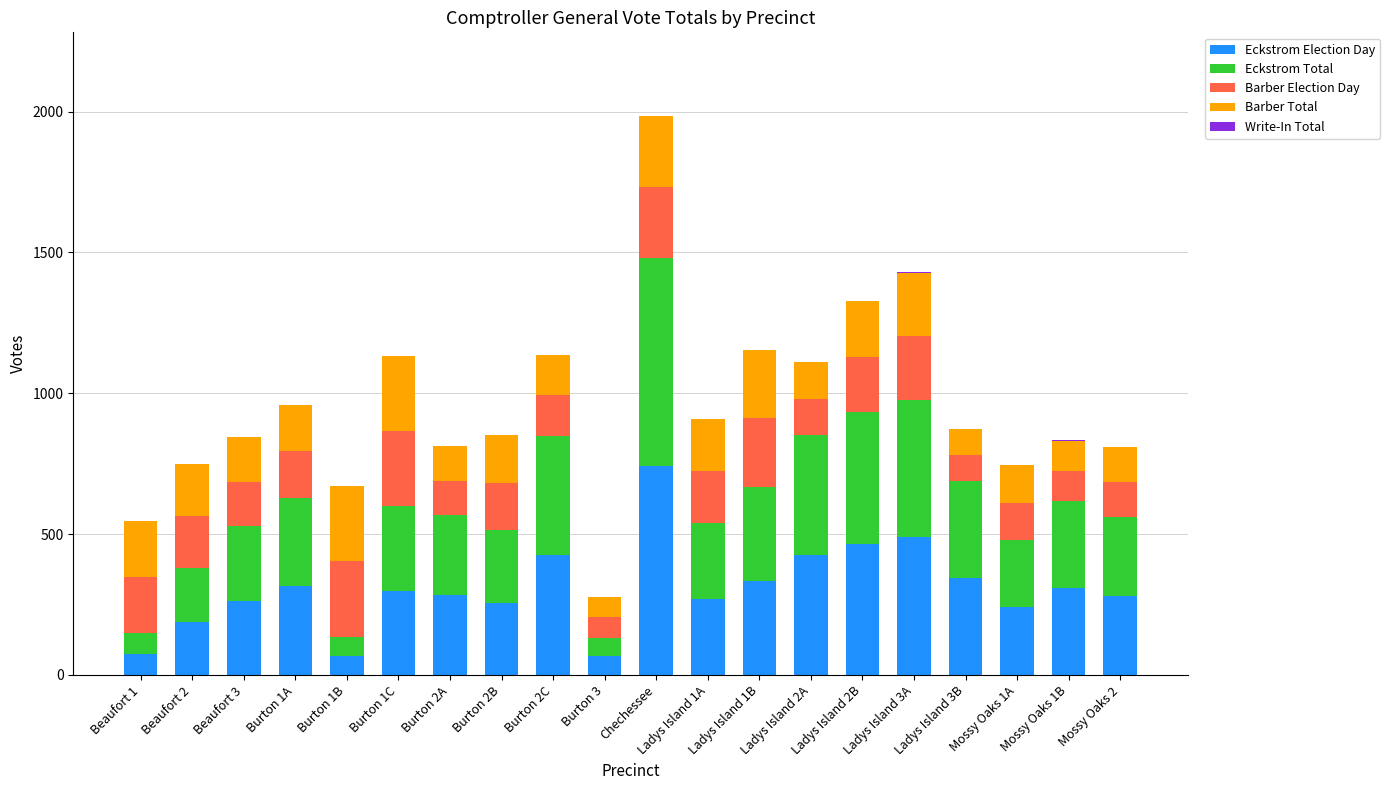

The Eckstrom Election Day series shows 716 at Ladys Island 3A. True or false?

False